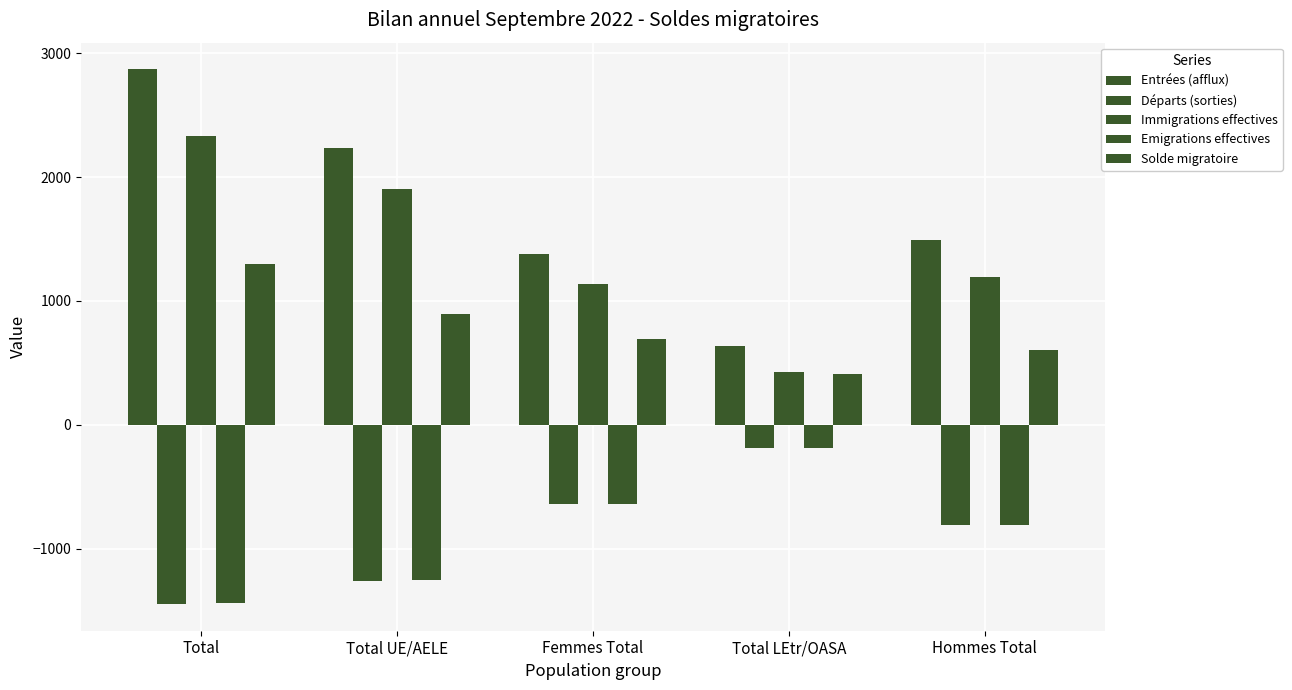

What is the lowest value of the Départs (sorties) series?

-1448